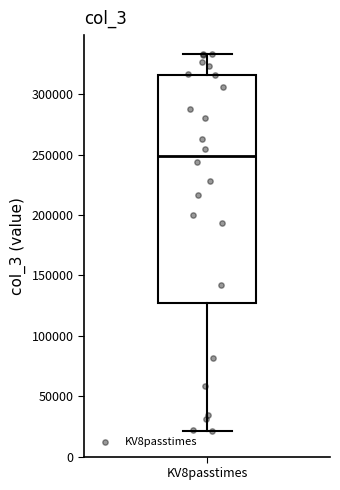

Where is the upper edge of the box for KV8passtimes on the y-axis? The values are not printed on the chart, so give them approximately, as read against the axis.

315000